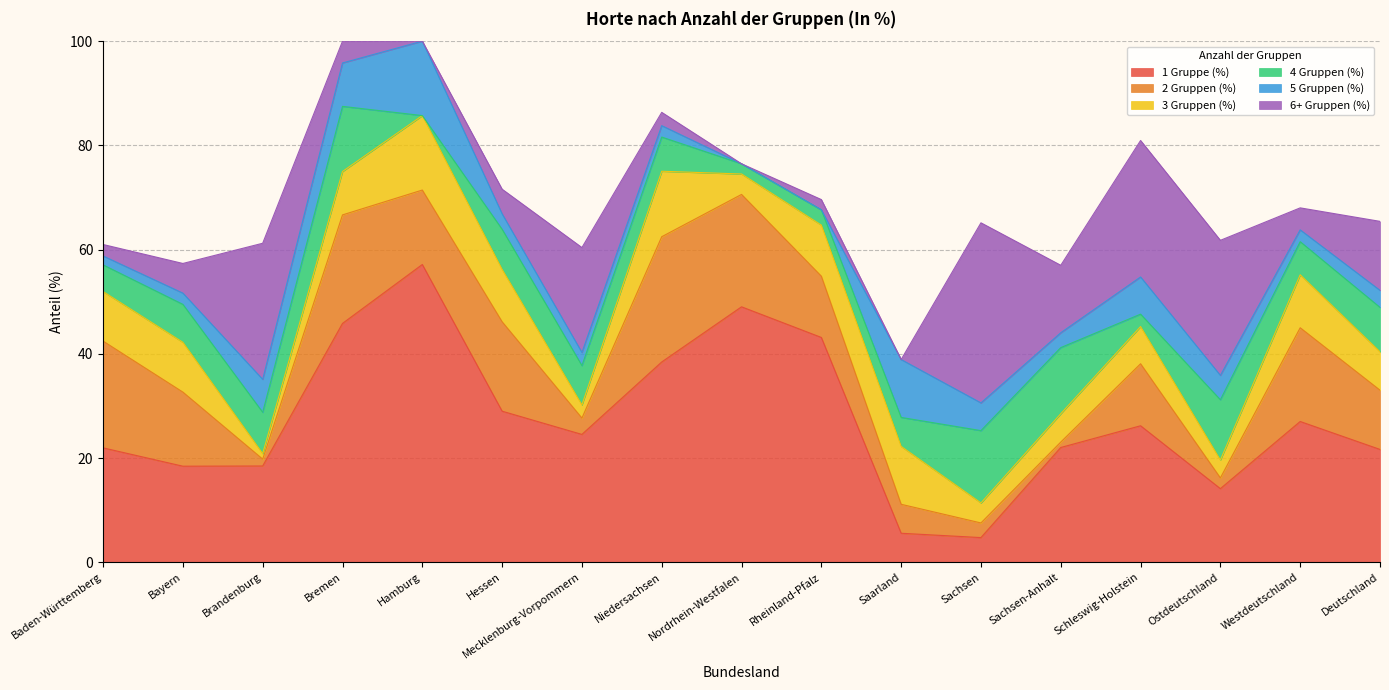

What is the label of the 10th point from the right?

Niedersachsen